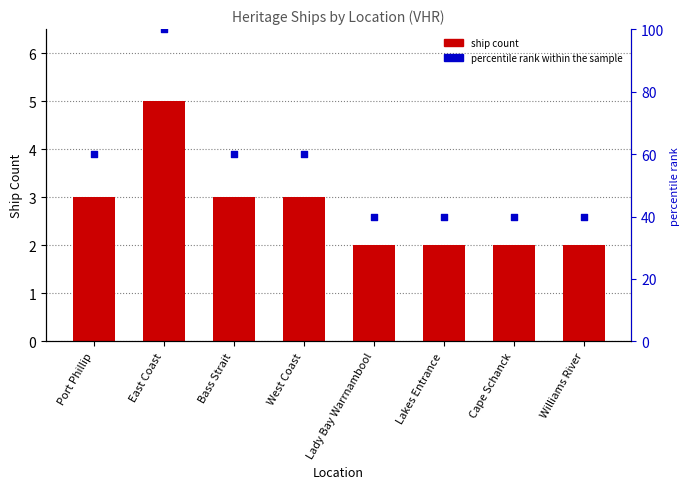

Which series has the largest total across all categories?

percentile rank within the sample